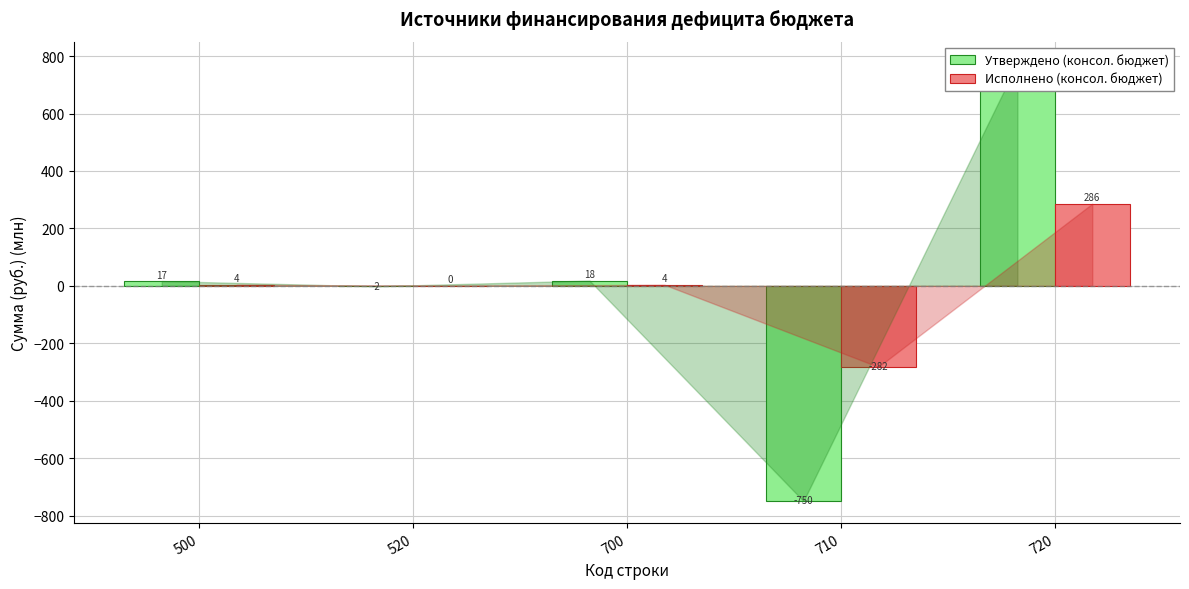

What is the value of the Утверждено (консол. бюджет) bar at the 3rd from the left?

18.2